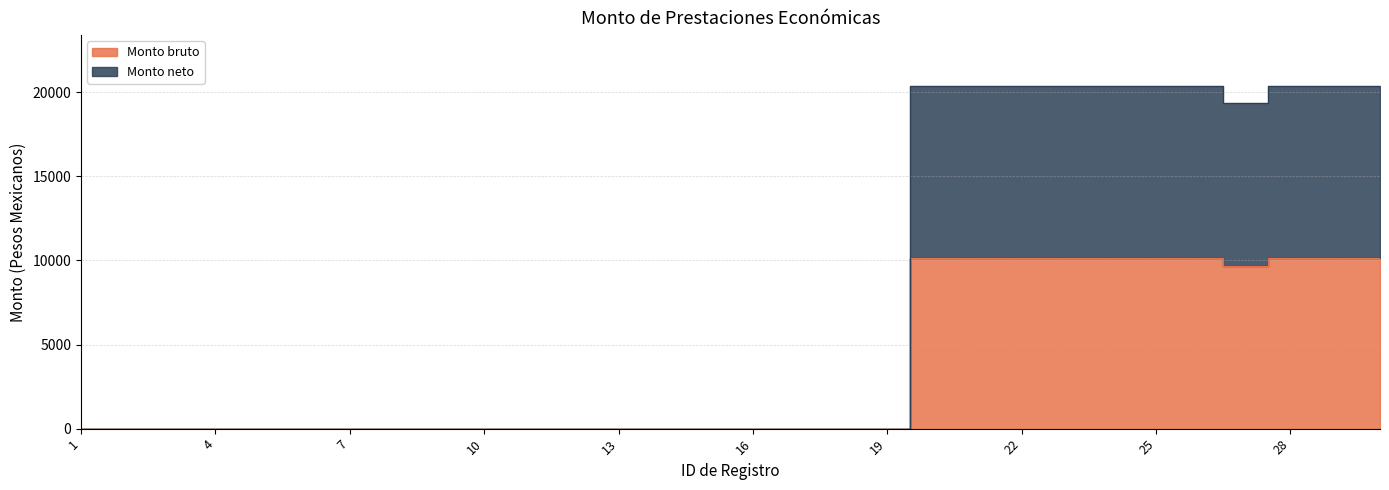

True or false: Monto bruto has more than 1 points higher than both neighbors.

False